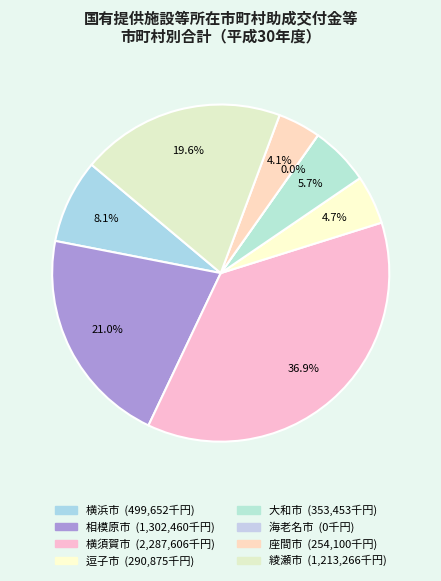

Is it true that 海老名市 is 0% of the pie?

True